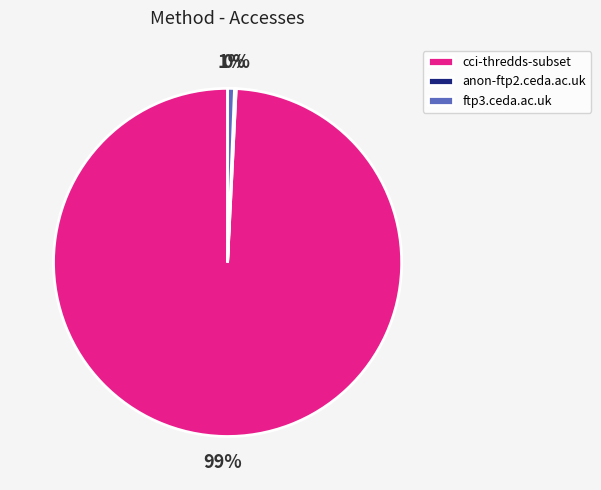

Is there a majority slice in this chart?

Yes